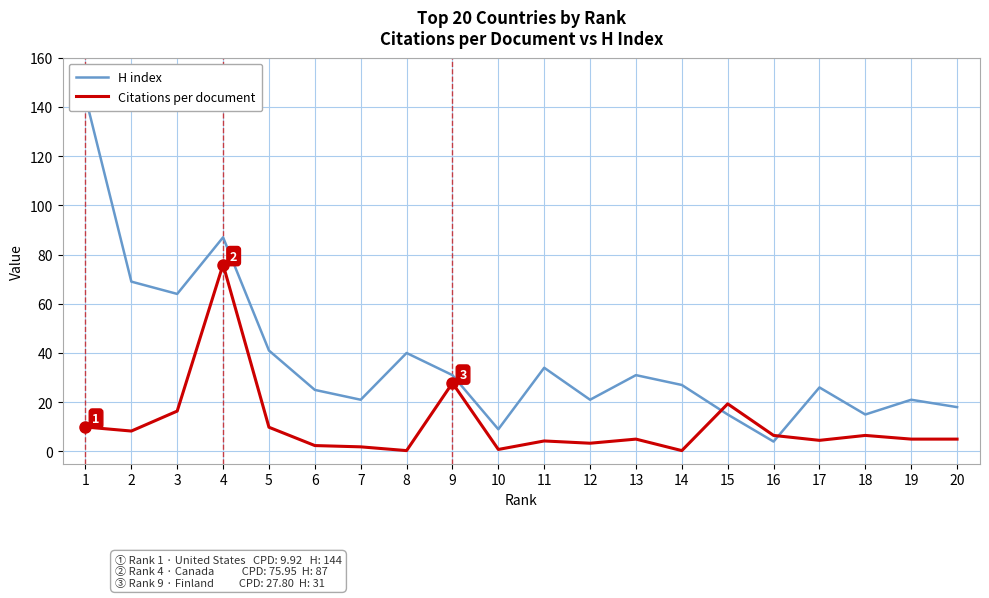

In H index, how many points are higher than both neighbors (excluding endpoints)?

6